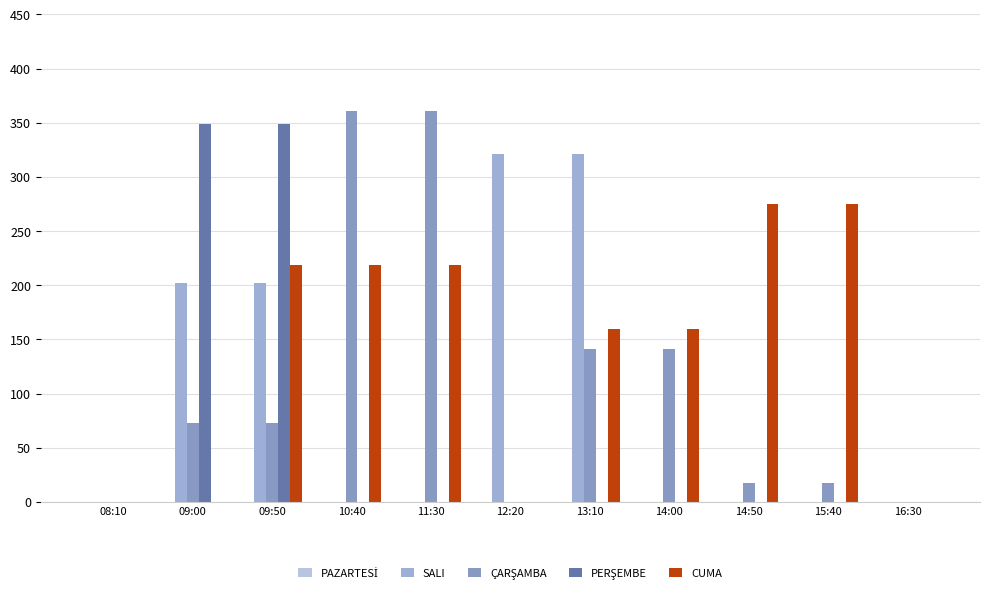

Which series changed the most between 09:00 and 12:20?

PERŞEMBE